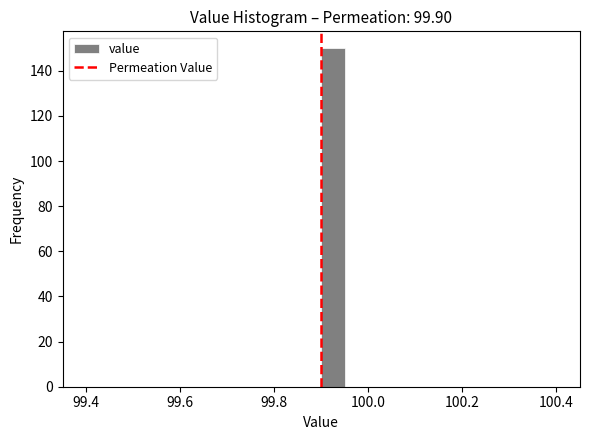

Read against the x-axis, roughly where is the centre of the tallest bar?

99.92